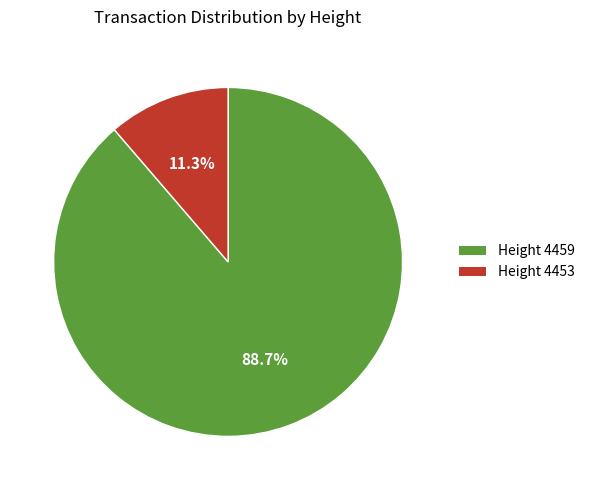

Combined, do Height 4459 and Height 4453 account for over 50%?

Yes